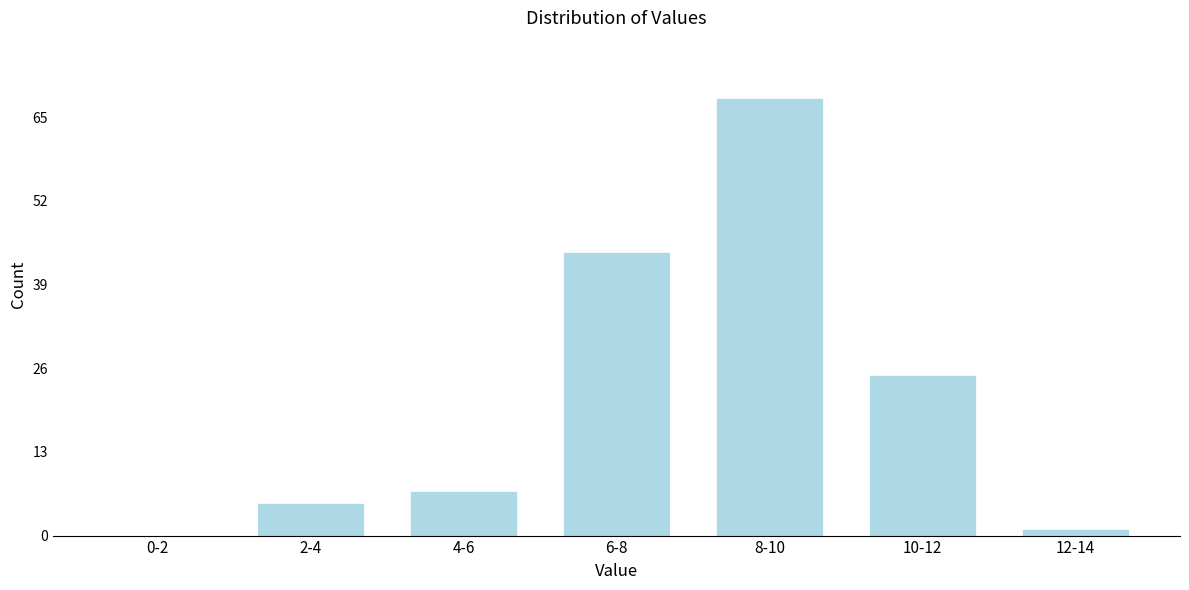

Reading left to right, list all the values displayed in this chart.

0-2=0	2-4=5	4-6=7	6-8=44	8-10=68	10-12=25	12-14=1